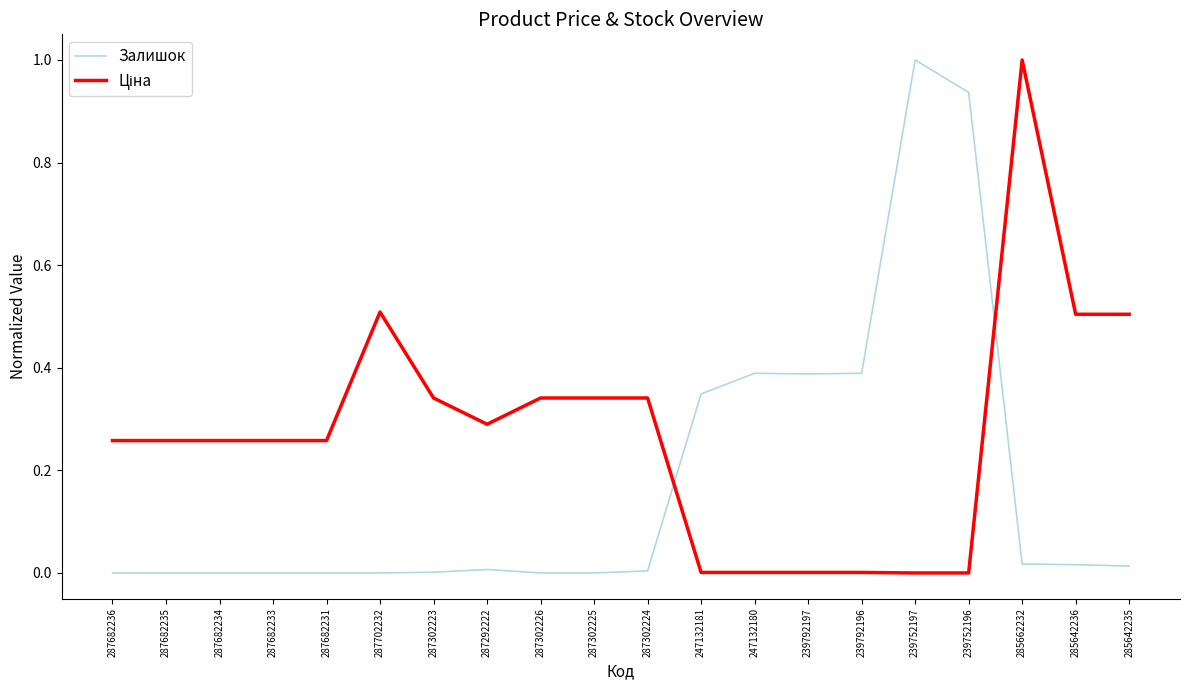

What is the maximum value shown in the chart?

1.0